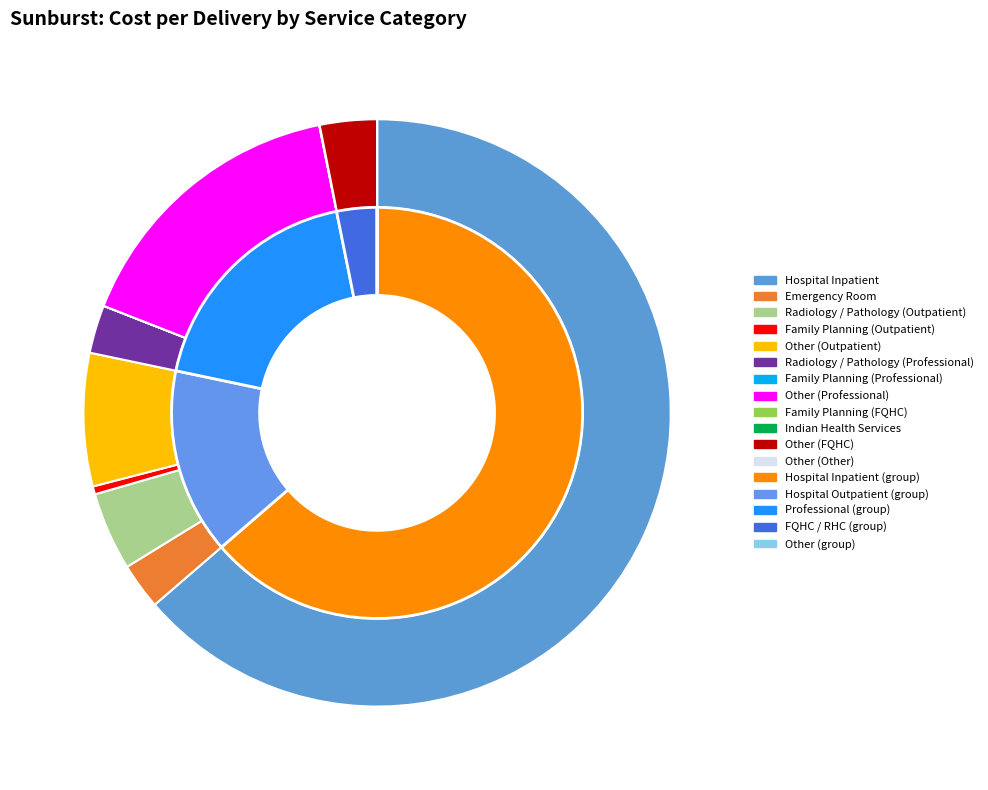

Between Radiology / Pathology (Outpatient) and Other (Other), which is larger?

Radiology / Pathology (Outpatient)